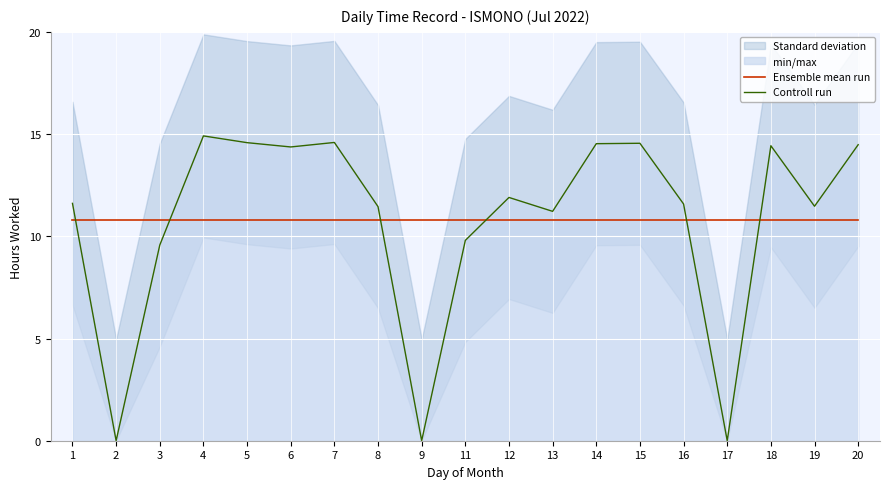

Which label corresponds to the smallest value in the chart?

2